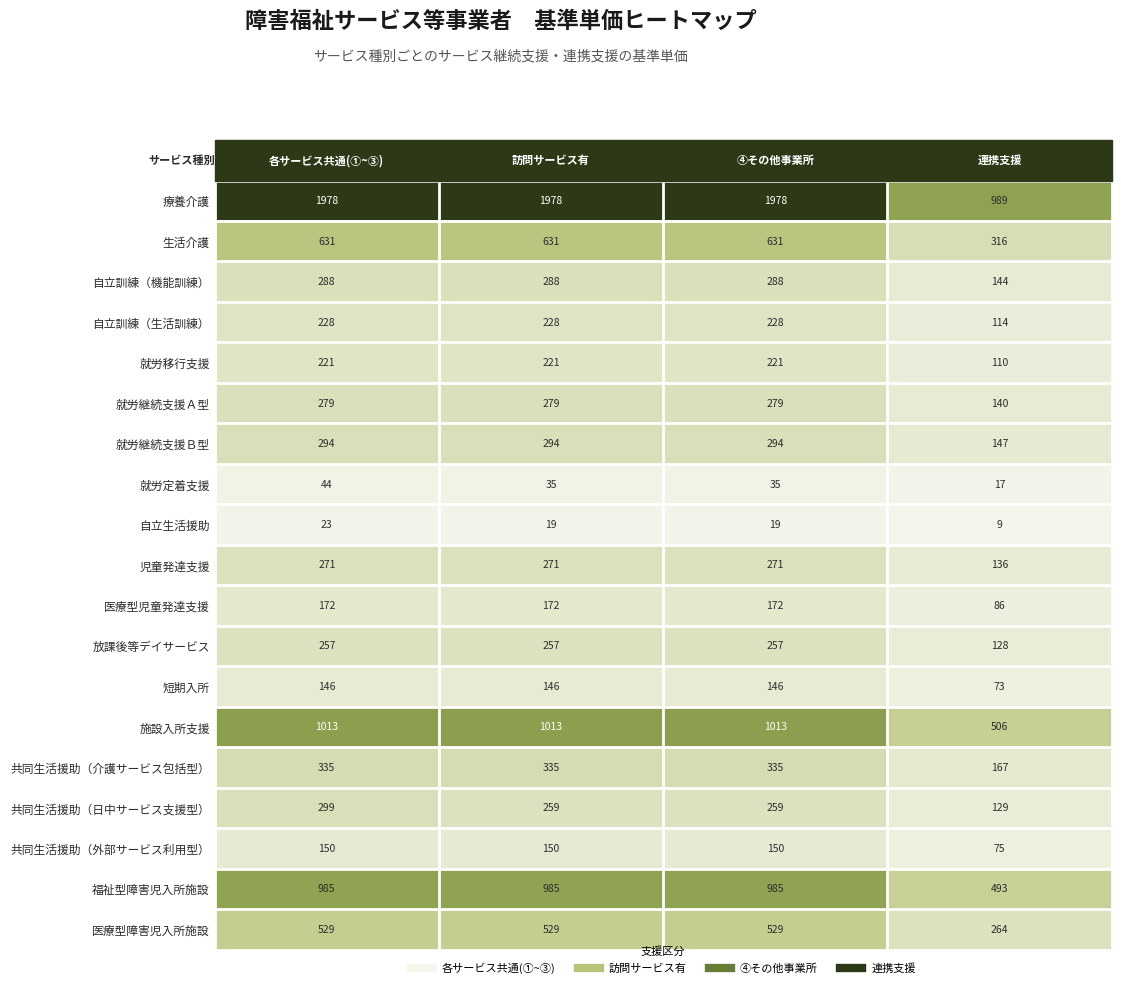

What is the difference between the second highest and minimum values in the 施設入所支援 series?

507